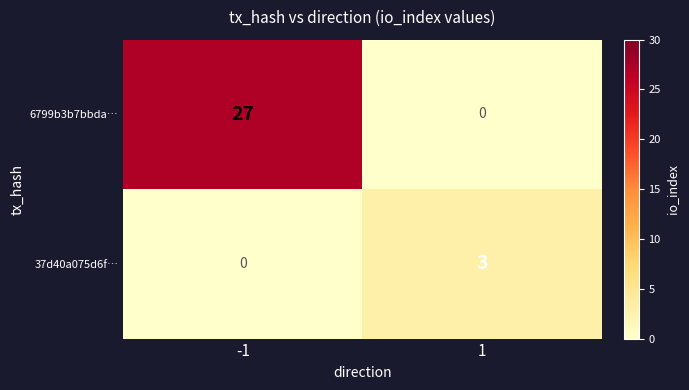

At 1, list the series in order from largest to smallest.

37d40a075d6f…, 6799b3b7bbda…